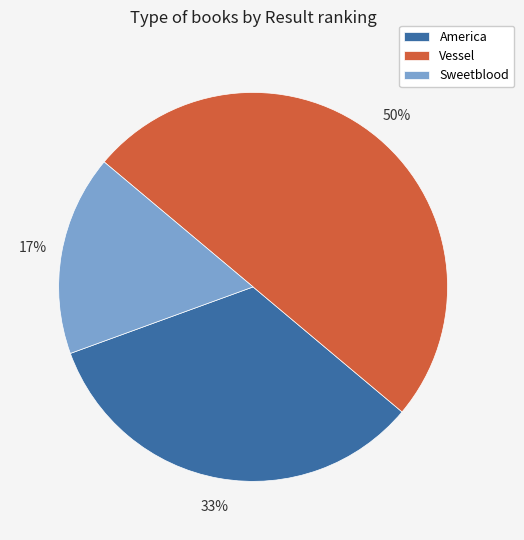

To the nearest percent, what is the difference between the largest and smallest slice percentages?

33%